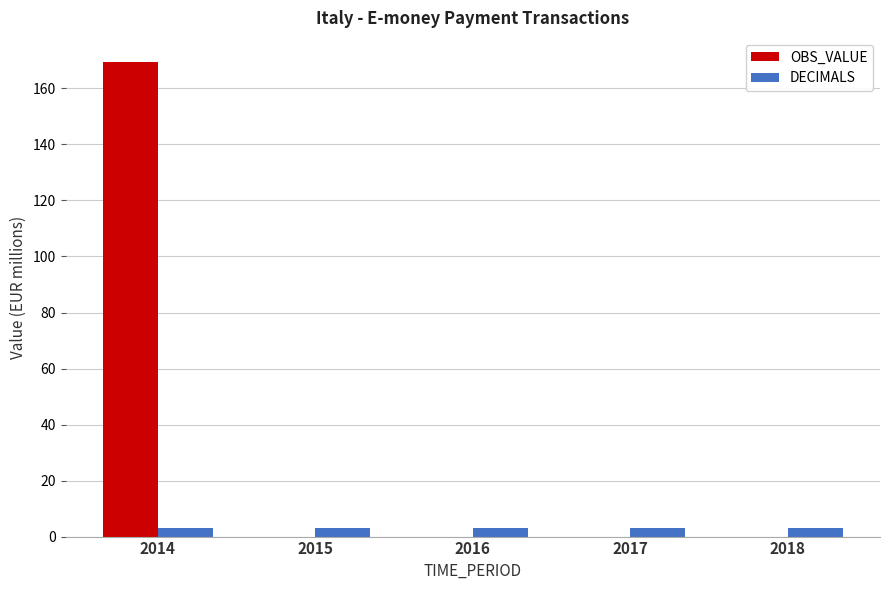

Reading right to left, list all the values displayed in this chart.

OBS_VALUE: 0.0	0.0	0.0	0.0	169.6
DECIMALS: 3.0	3.0	3.0	3.0	3.0